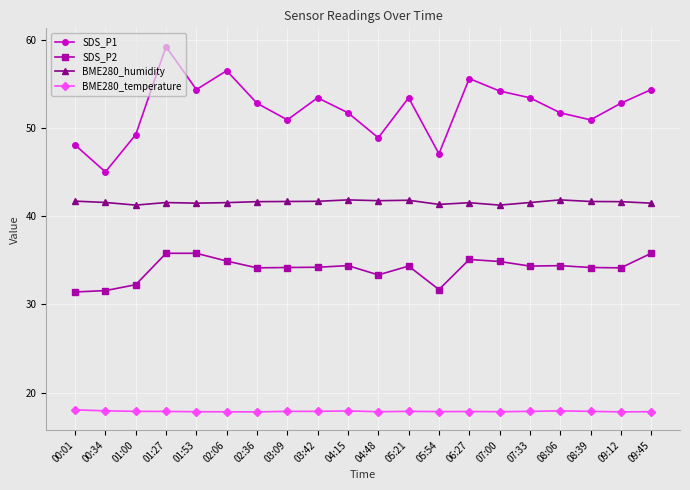

What is the spread (max minus min) of values at 05:21?

35.5